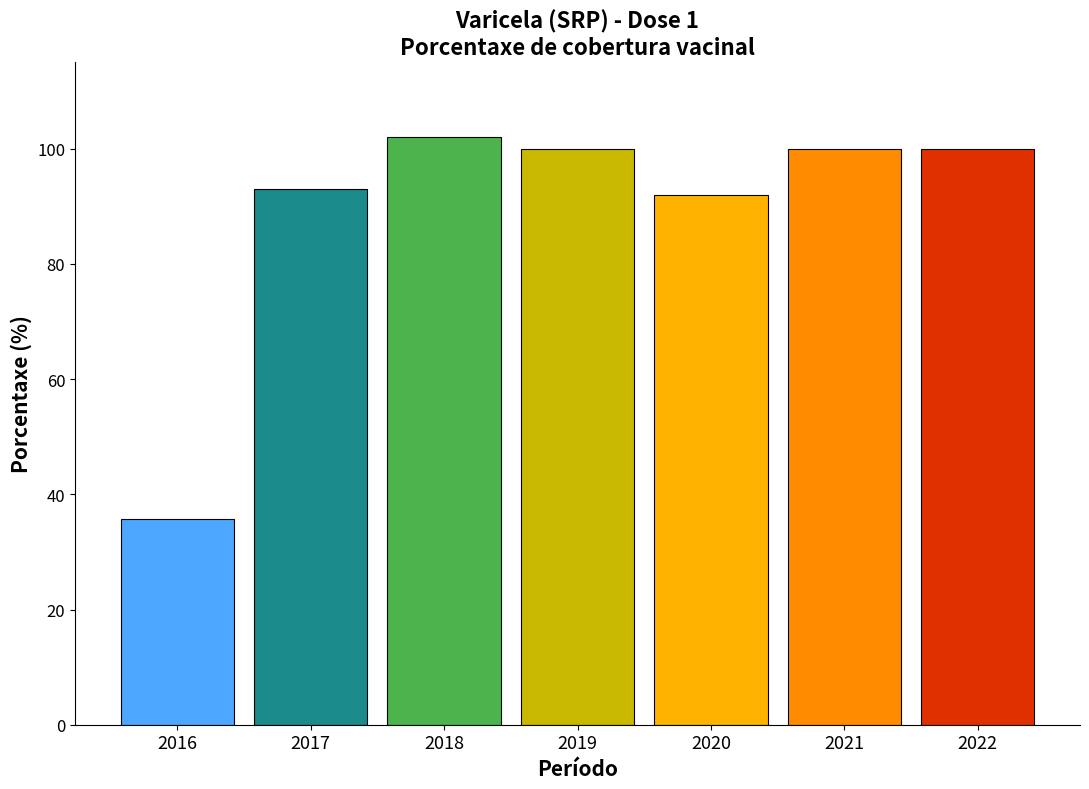

True or false: the data shows 92.0 at 2020.

True